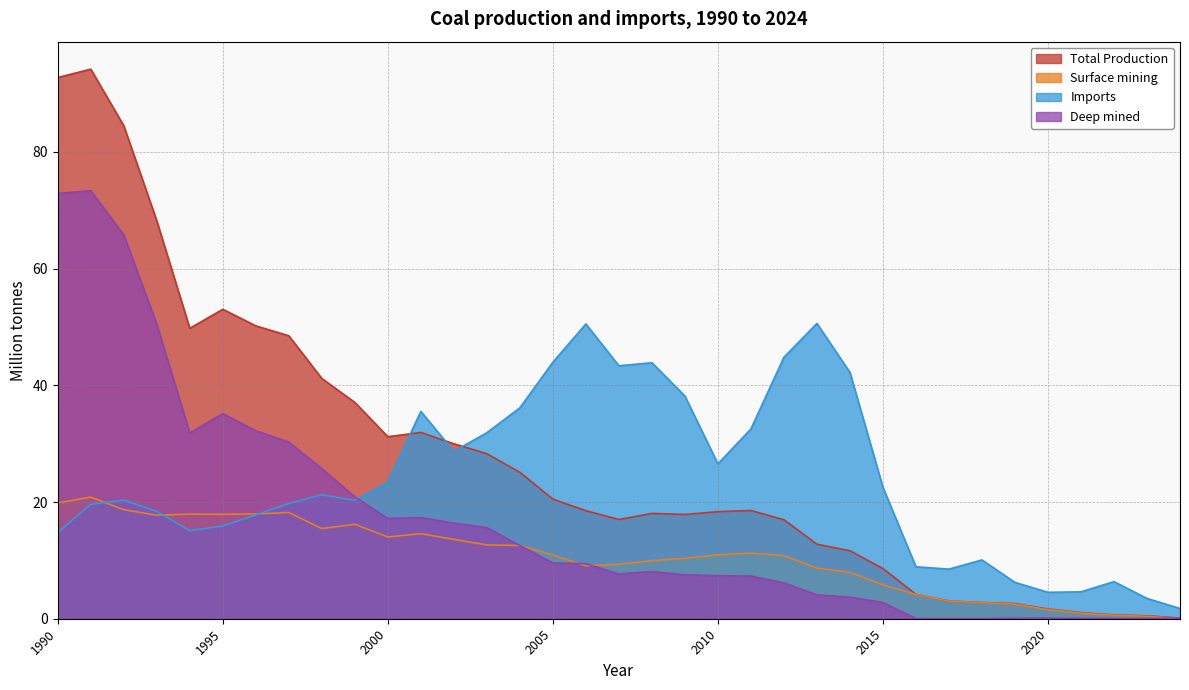

What is the difference between the highest and lowest values at 2017?

8.5